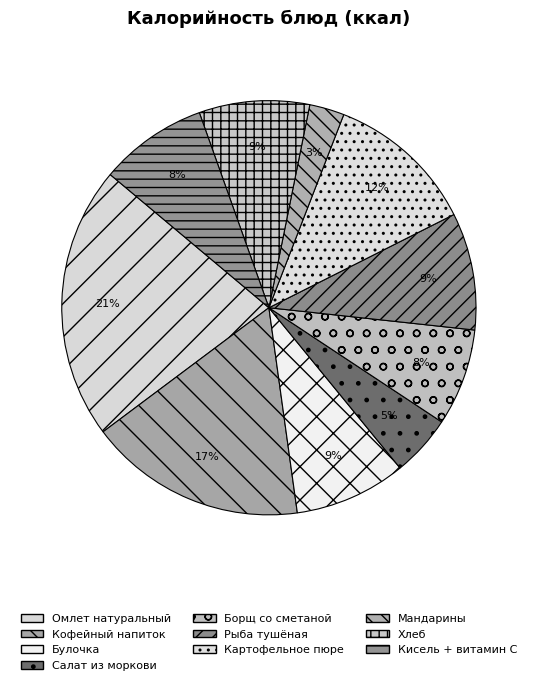

What percentage is the Салат из моркови slice, to the nearest percent?

5%